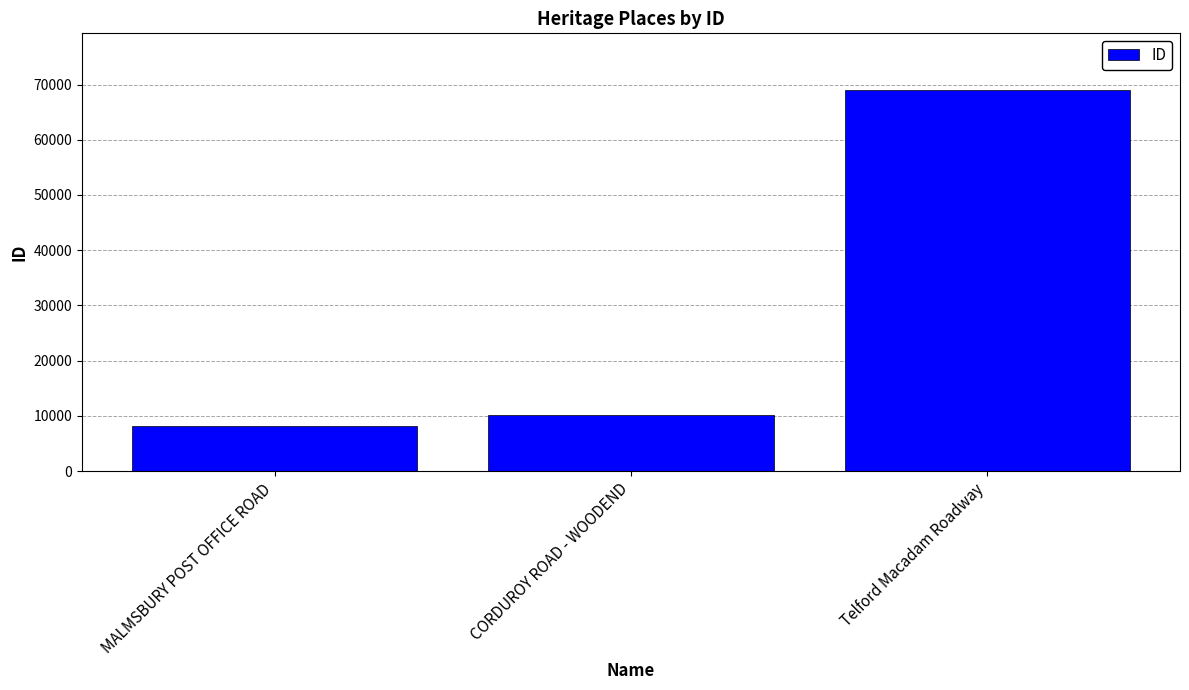

Rank the categories by value from lowest to highest.

MALMSBURY POST OFFICE ROAD, CORDUROY ROAD - WOODEND, Telford Macadam Roadway